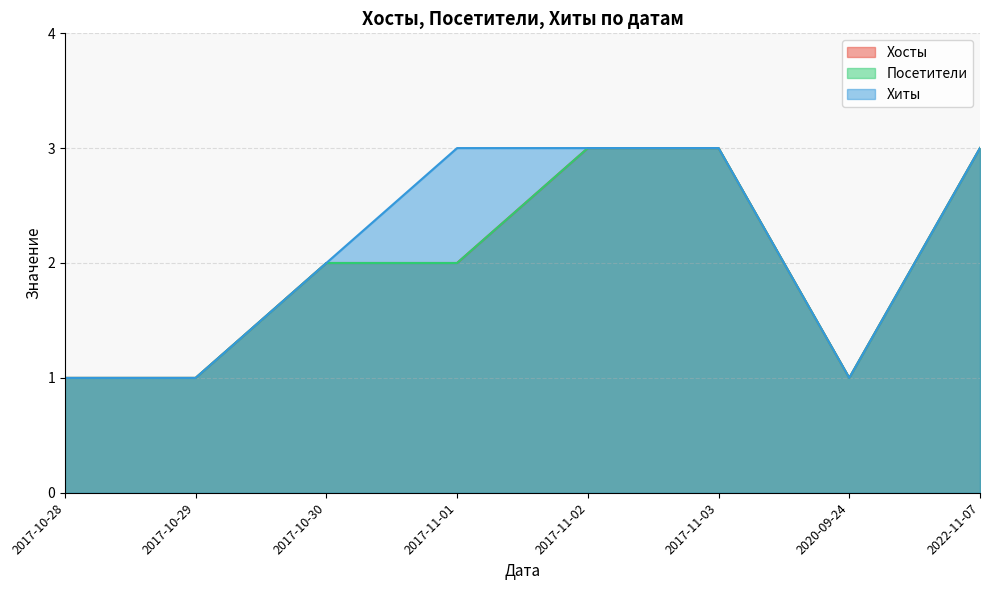

Read the Хосты value at 2022-11-07.

3